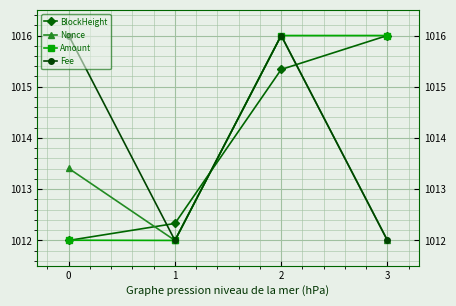

Between 0 and 2, which series saw the biggest shift?

Amount